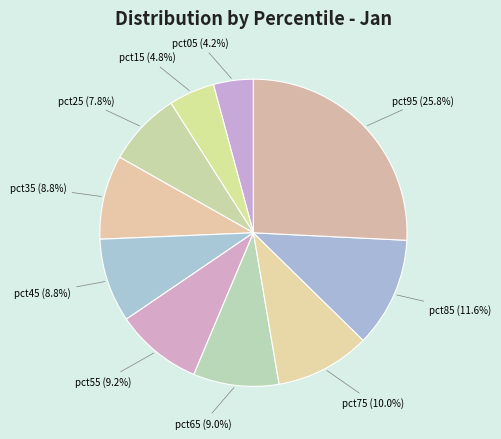

How many segments does this pie chart have?

10